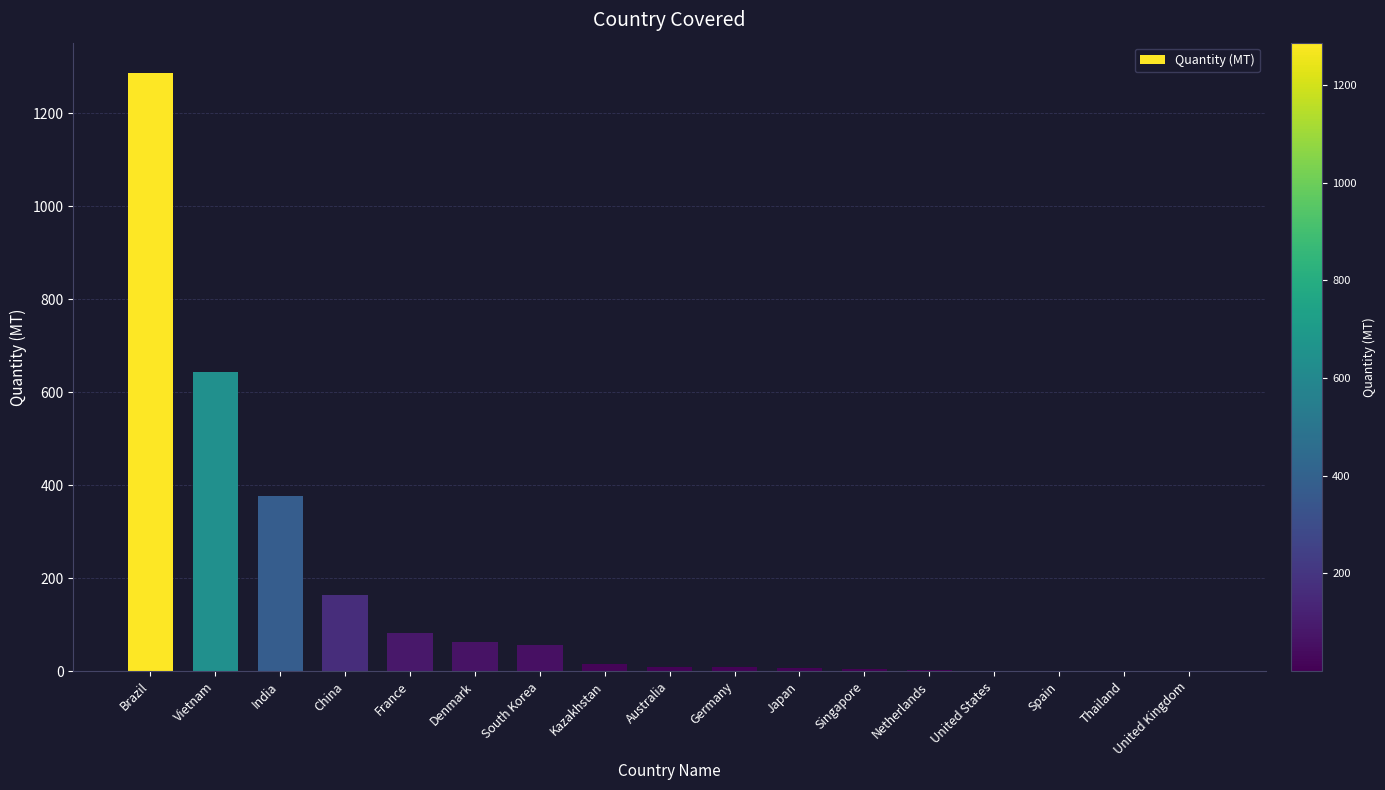

Is it true that the value at Brazil is 1287.0?

True